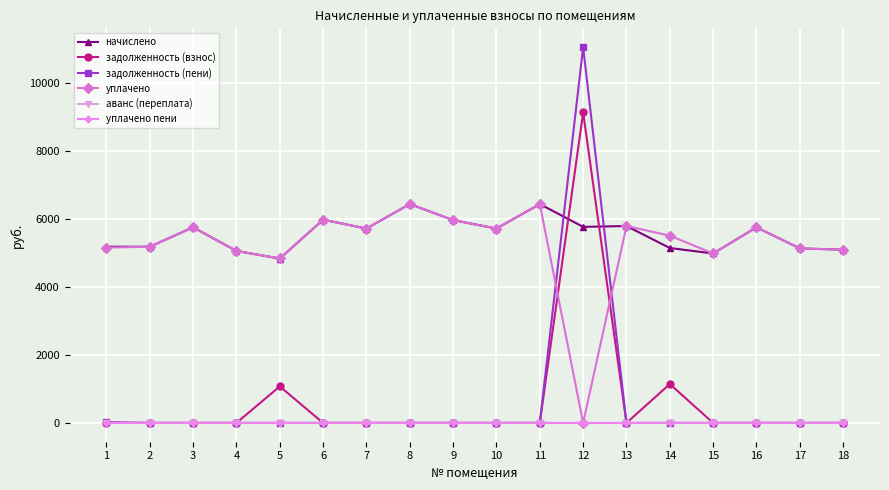

Where is the first local maximum for уплачено?

3